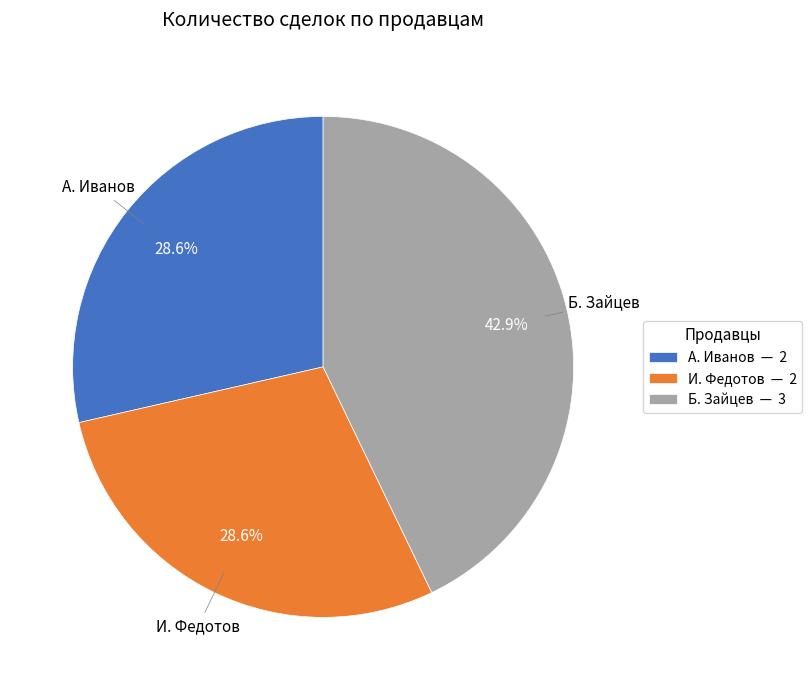

Is it true that И. Федотов is 20% of the pie?

False